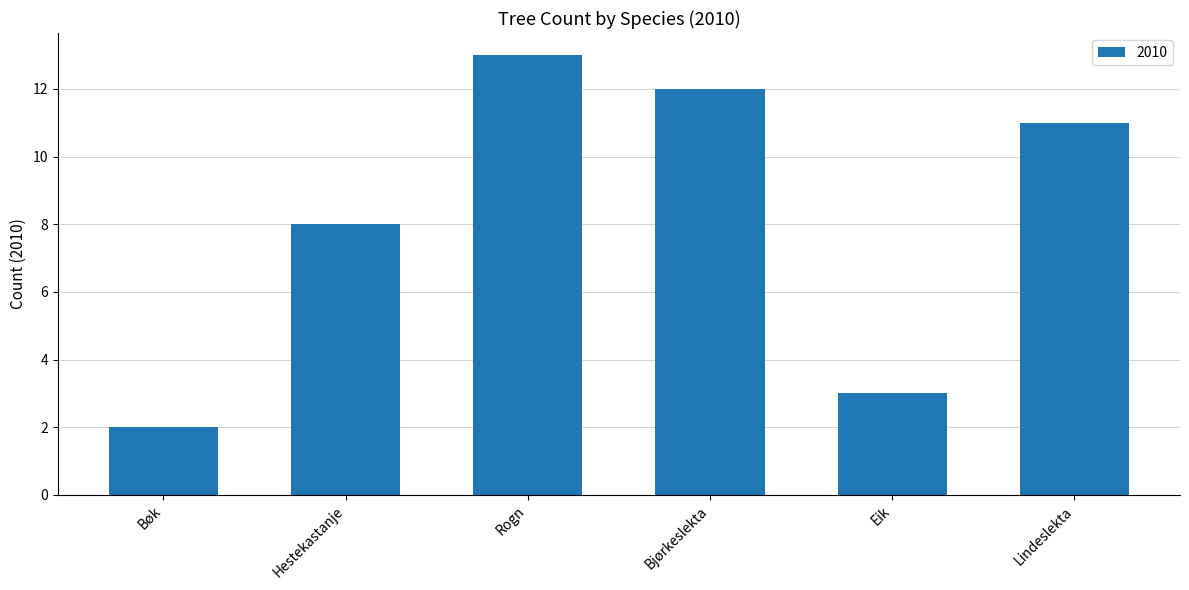

What is the label of the 5th bar from the left?

Eik